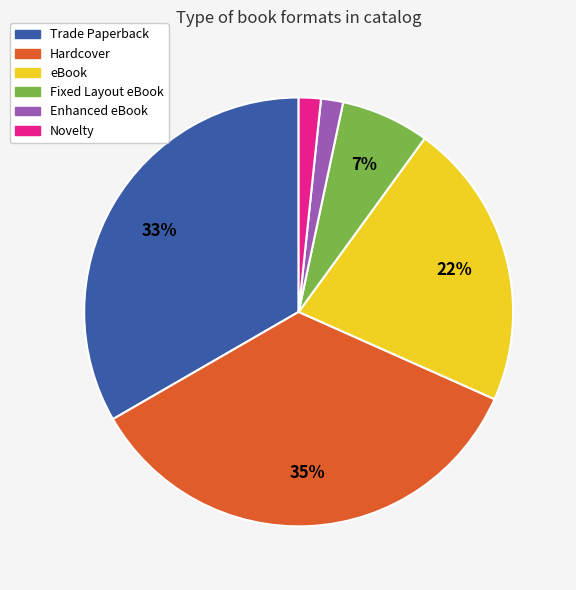

How many slices are in this pie chart?

6